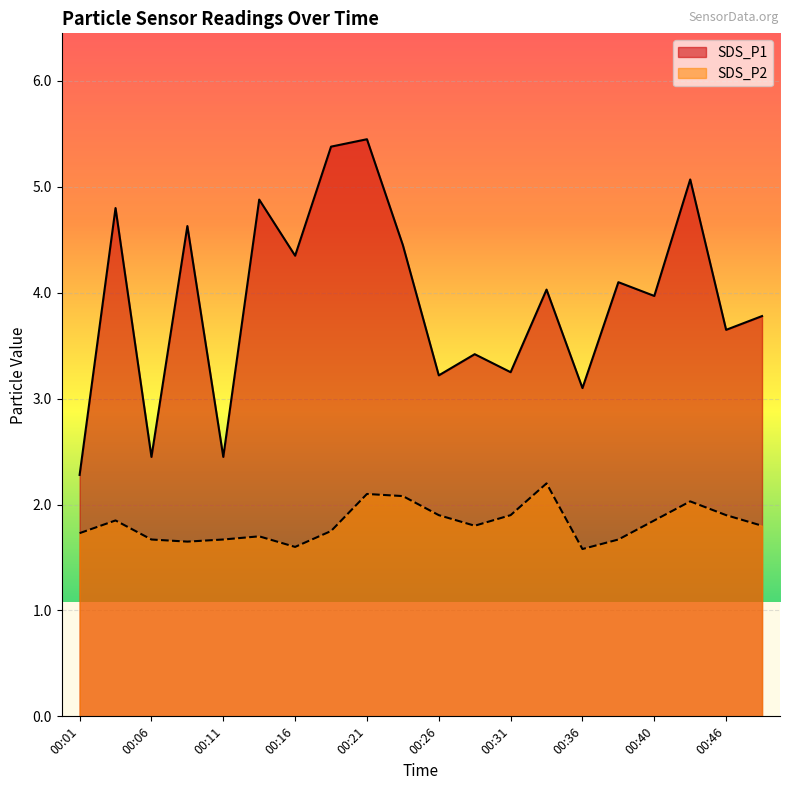

What is the difference between the second highest and minimum values in the SDS_P1 series?

3.1